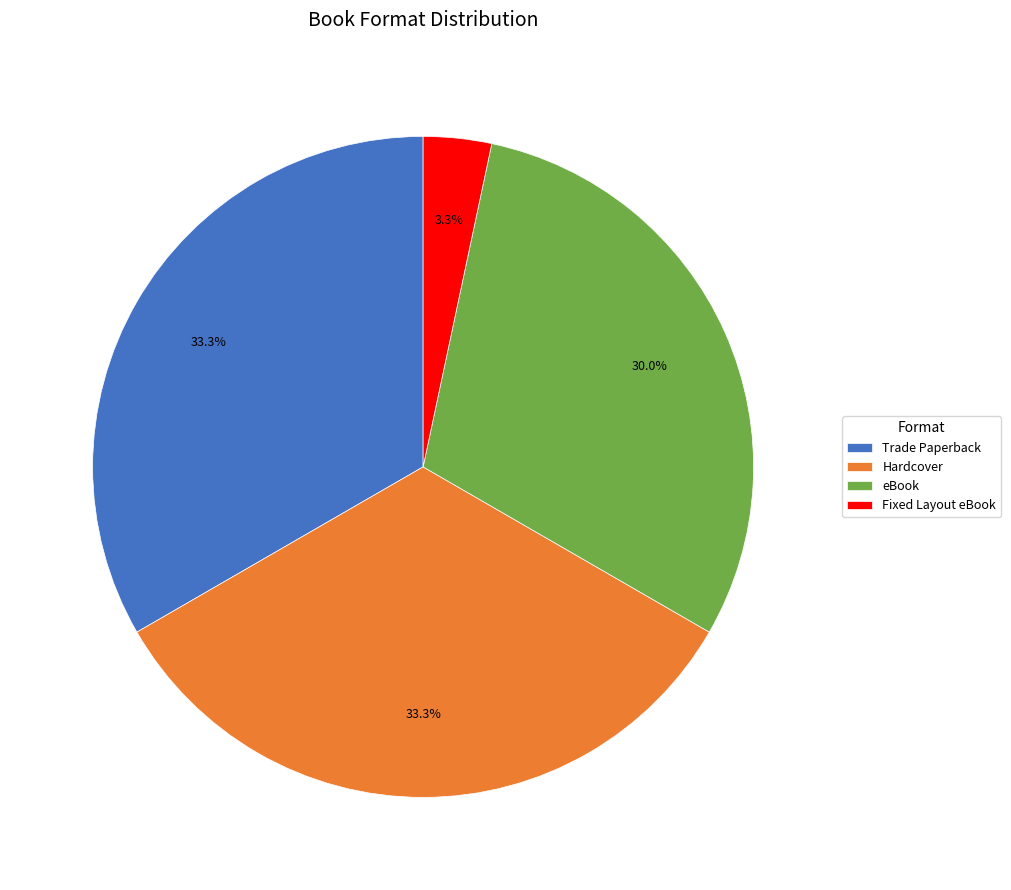

What percentage is the Fixed Layout eBook slice, to the nearest percent?

3%